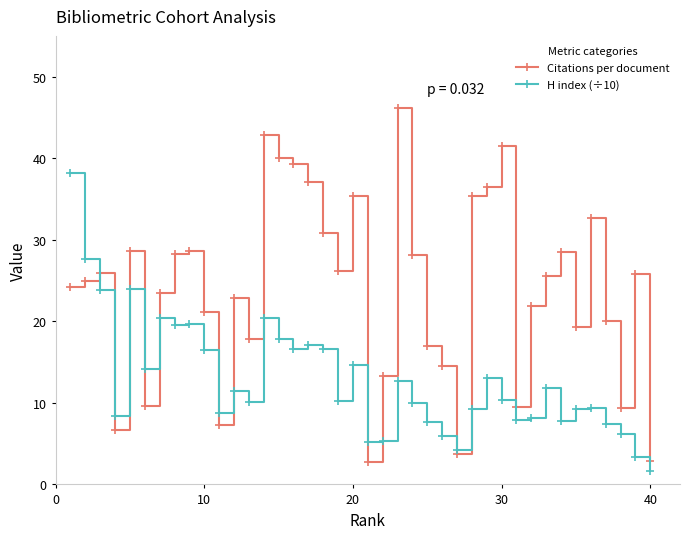

Which series has the largest total across all categories?

Citations per document